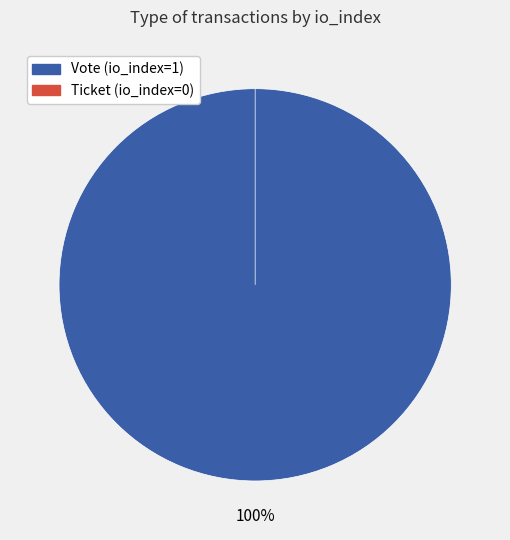

True or false: Vote (io_index=1) accounts for 89% of the total.

False